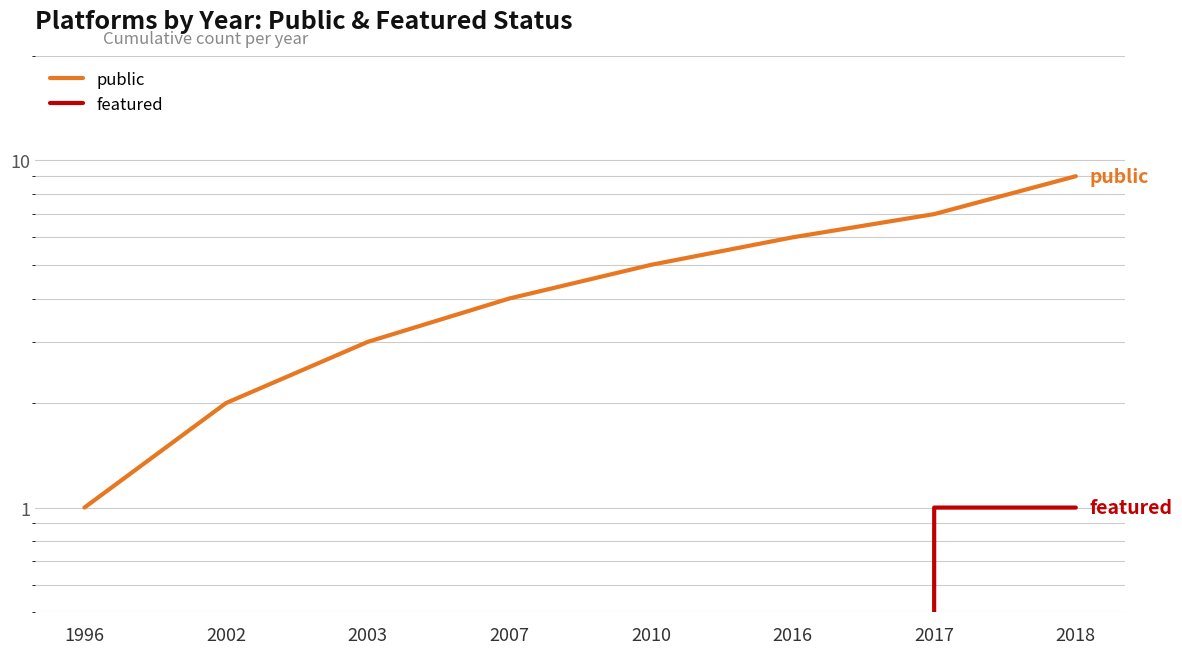

At 2016, list the series in order from smallest to largest.

featured, public